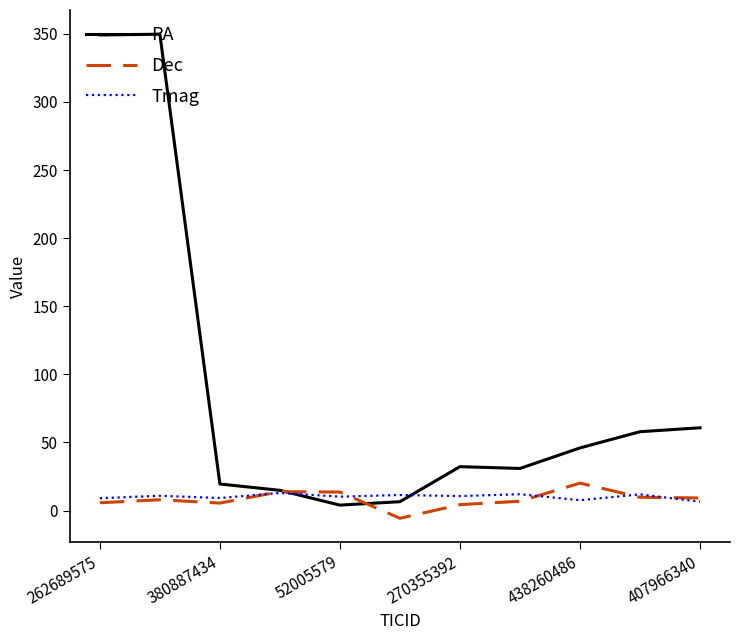

Which series has the largest range (max minus min)?

RA